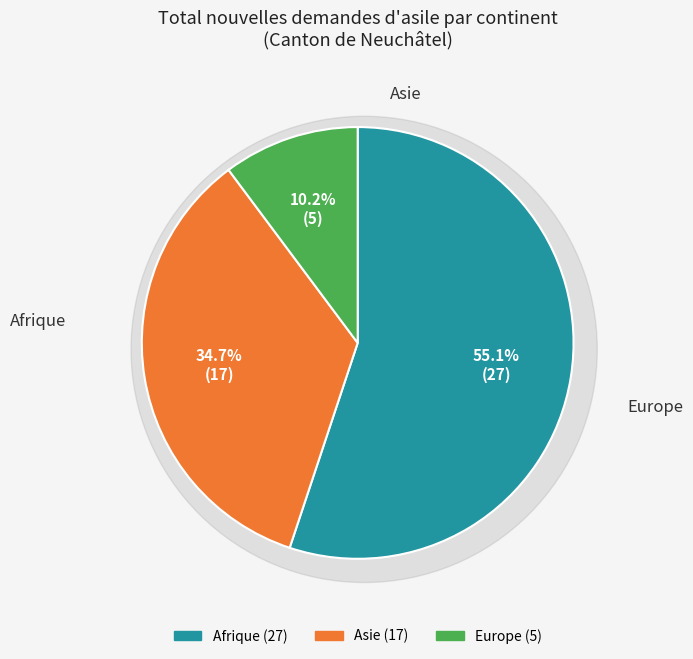

Does Afrique account for over 50% of the chart?

Yes